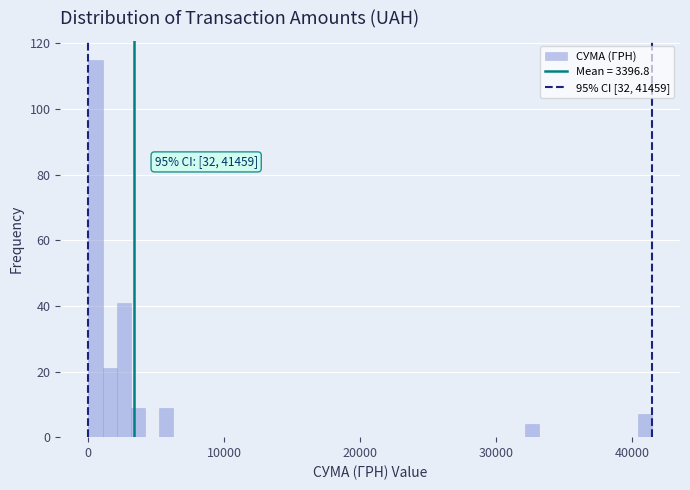

Around what value on the x-axis is the tallest bar? Give the approximate position of its centre, as read against the axis.

1000